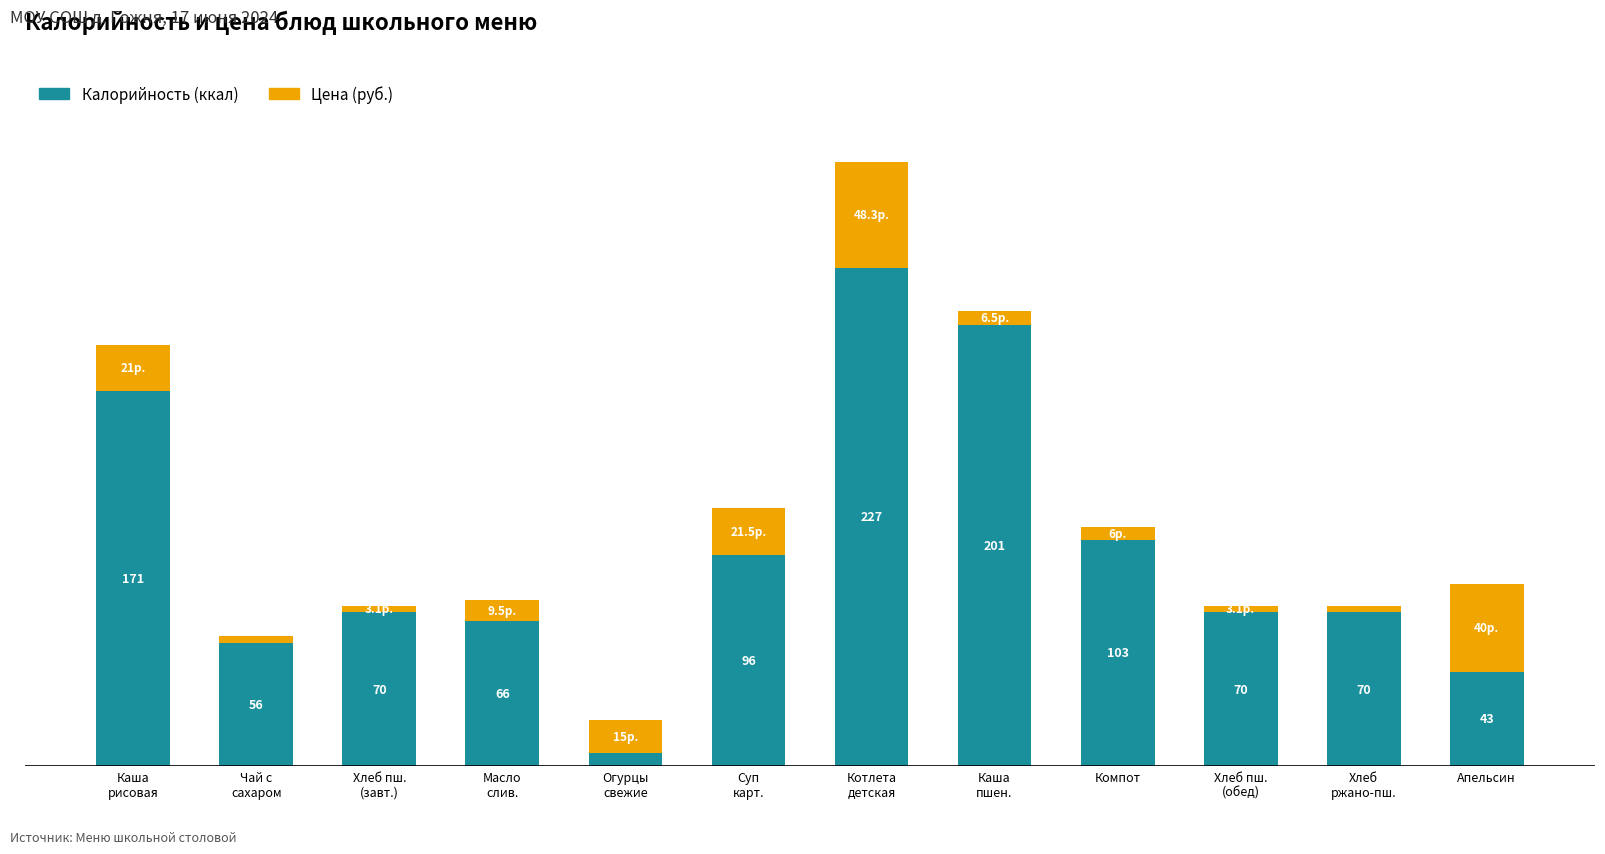

What is the label of the 9th bar from the right?

Масло
слив.